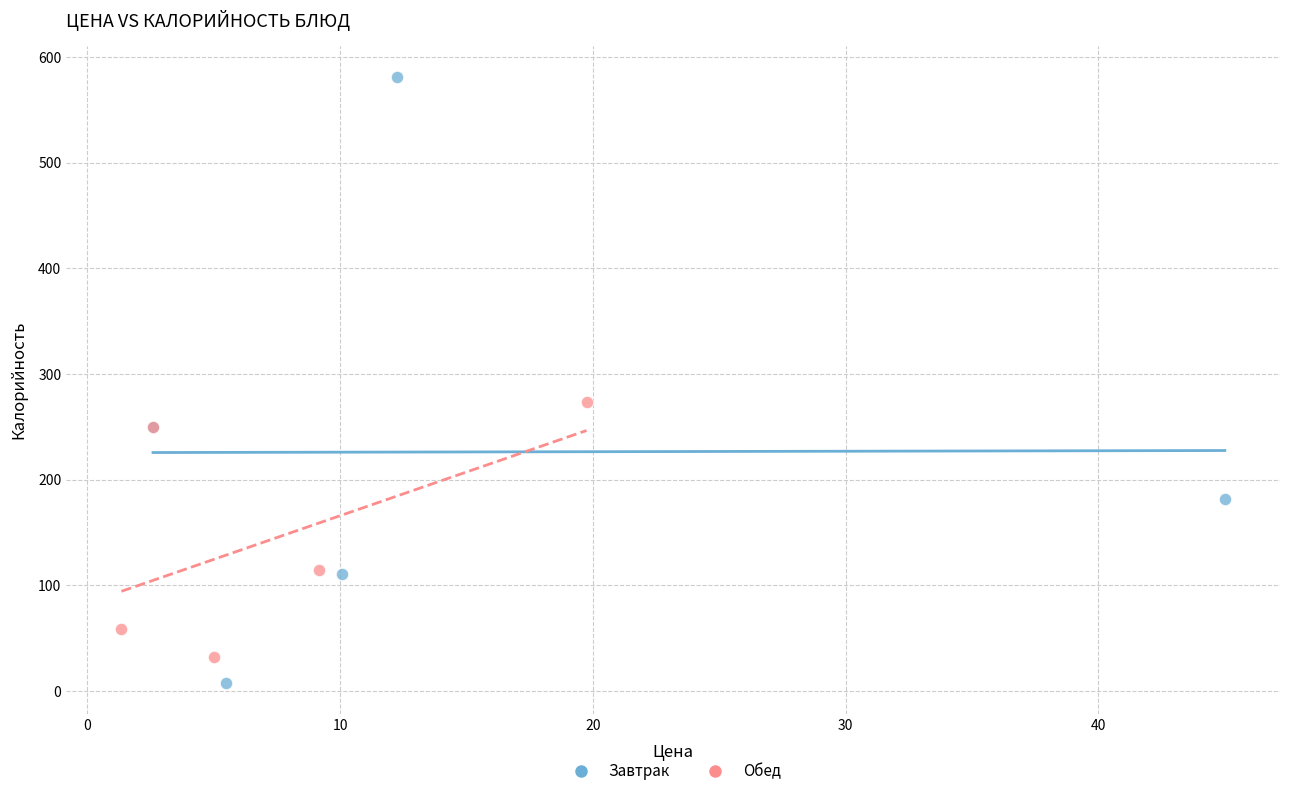

What are all the series names shown in the legend?

Завтрак, Обед